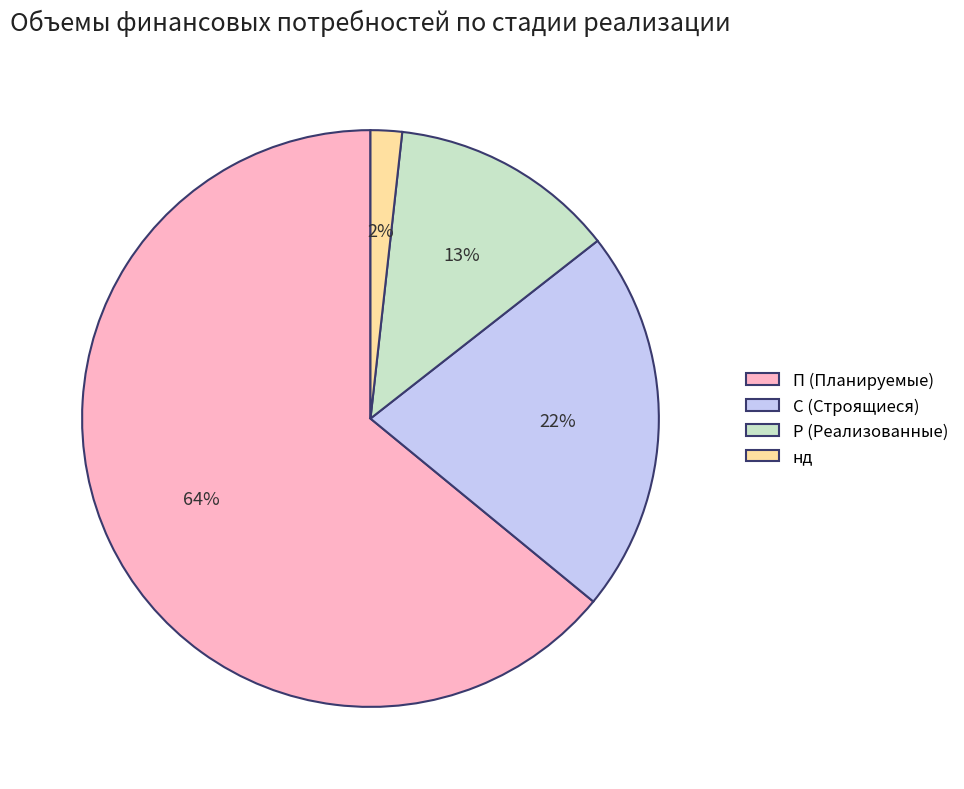

Is С the majority of the pie?

No